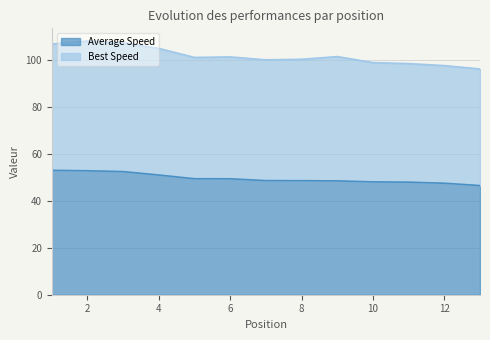

True or false: Average Speed has a value of 48.5 at 8.

True